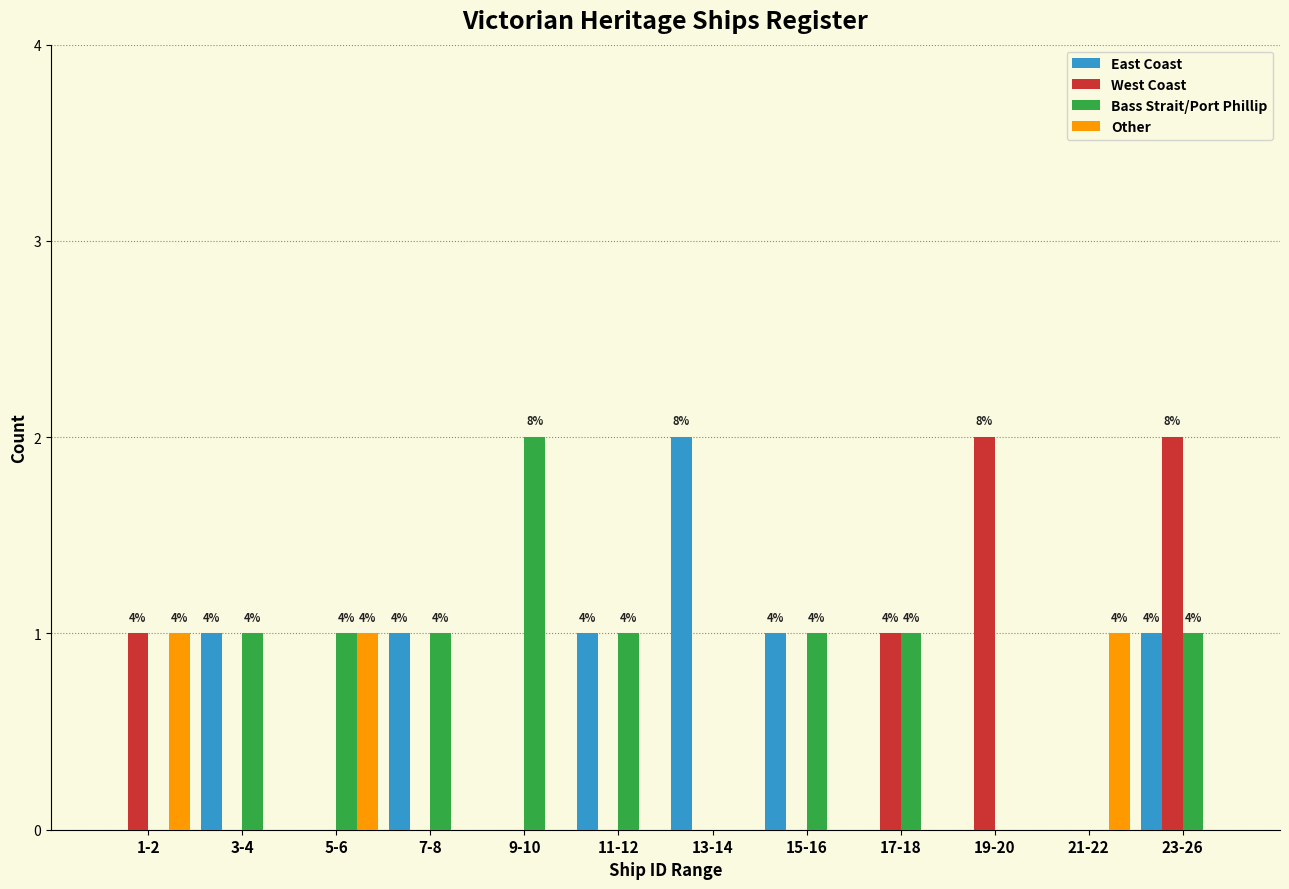

The East Coast series shows 1 at 5-6. True or false?

False